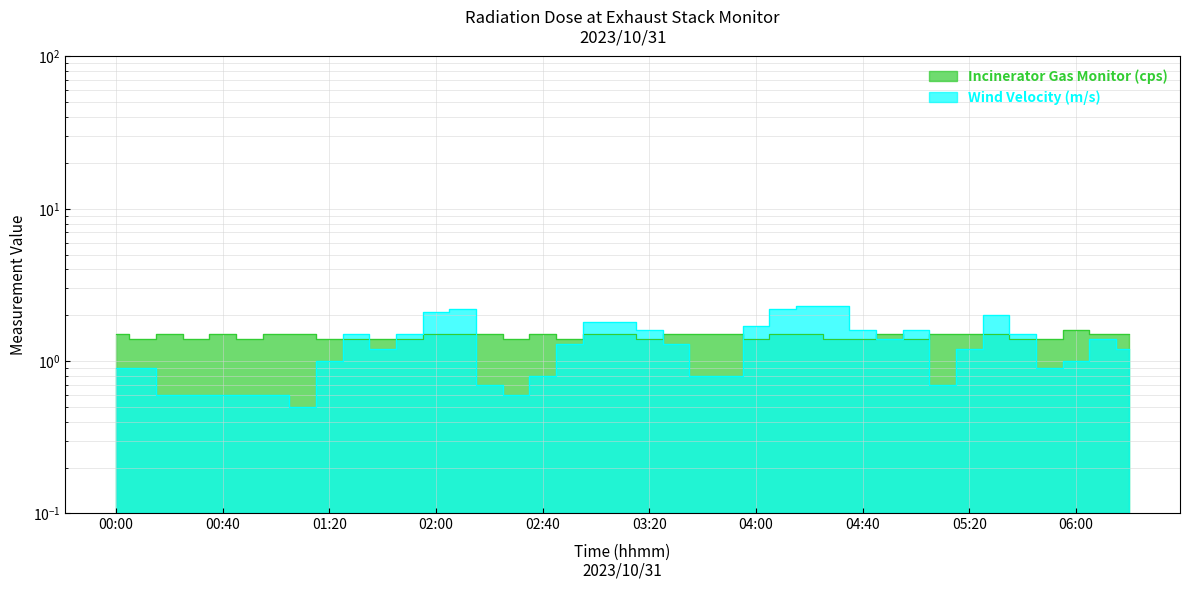

Where do Wind Velocity (m/s) and Incinerator Gas Monitor (cps) first cross each other?

01:20 and 01:30